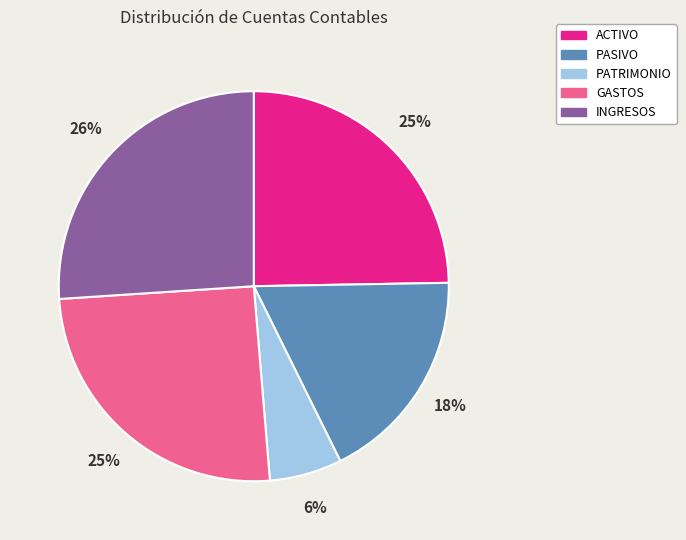

Approximately how many times larger is the value at PASIVO compared to ACTIVO?

0.7